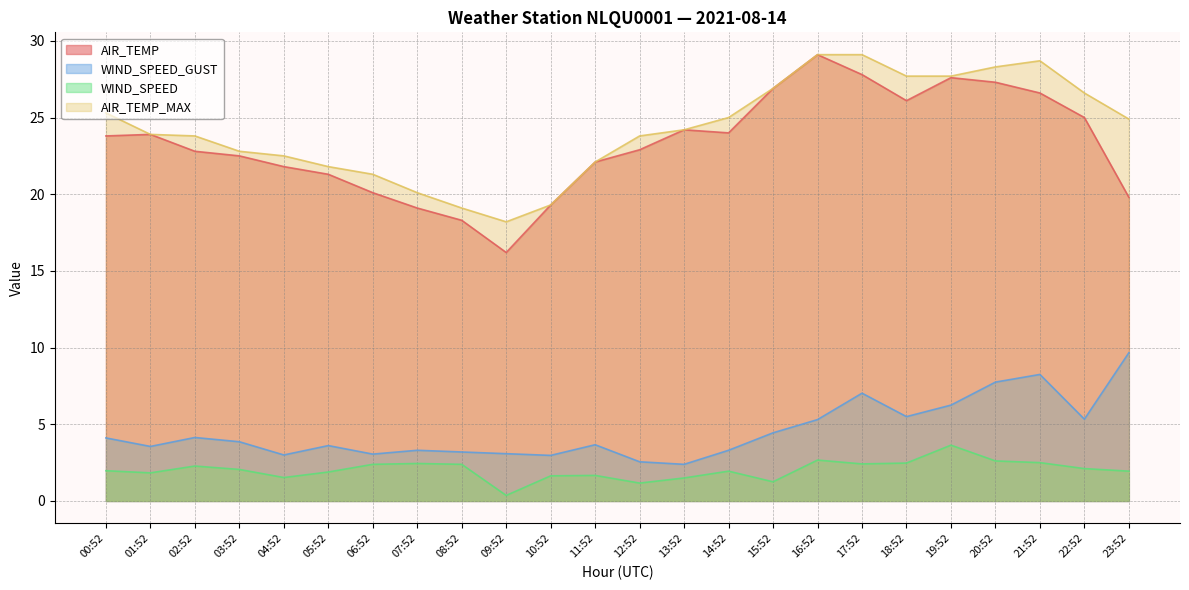

What is the label of the 5th point from the left?

04:52